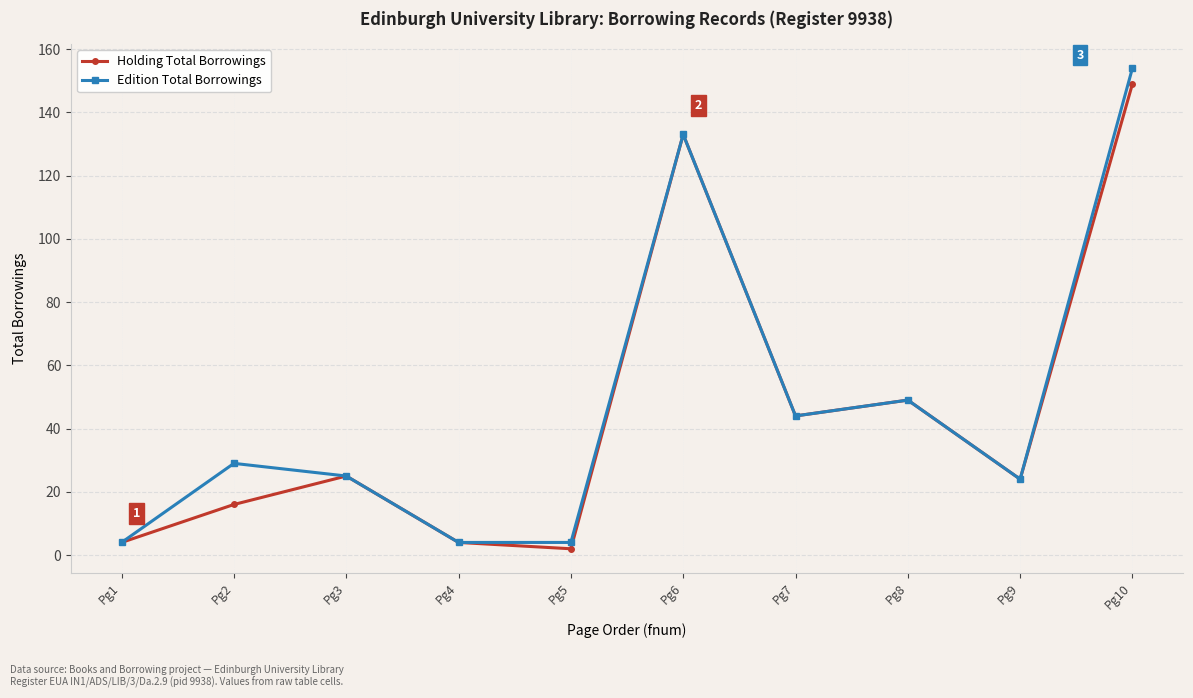

Between Pg4 and Pg10, which series saw the biggest shift?

Edition Total Borrowings